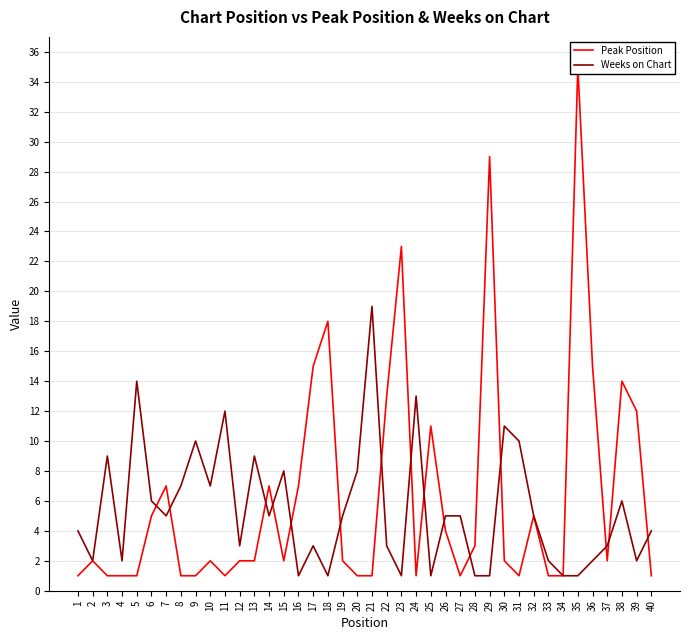

At 7, list the series in order from smallest to largest.

Weeks on Chart, Peak Position